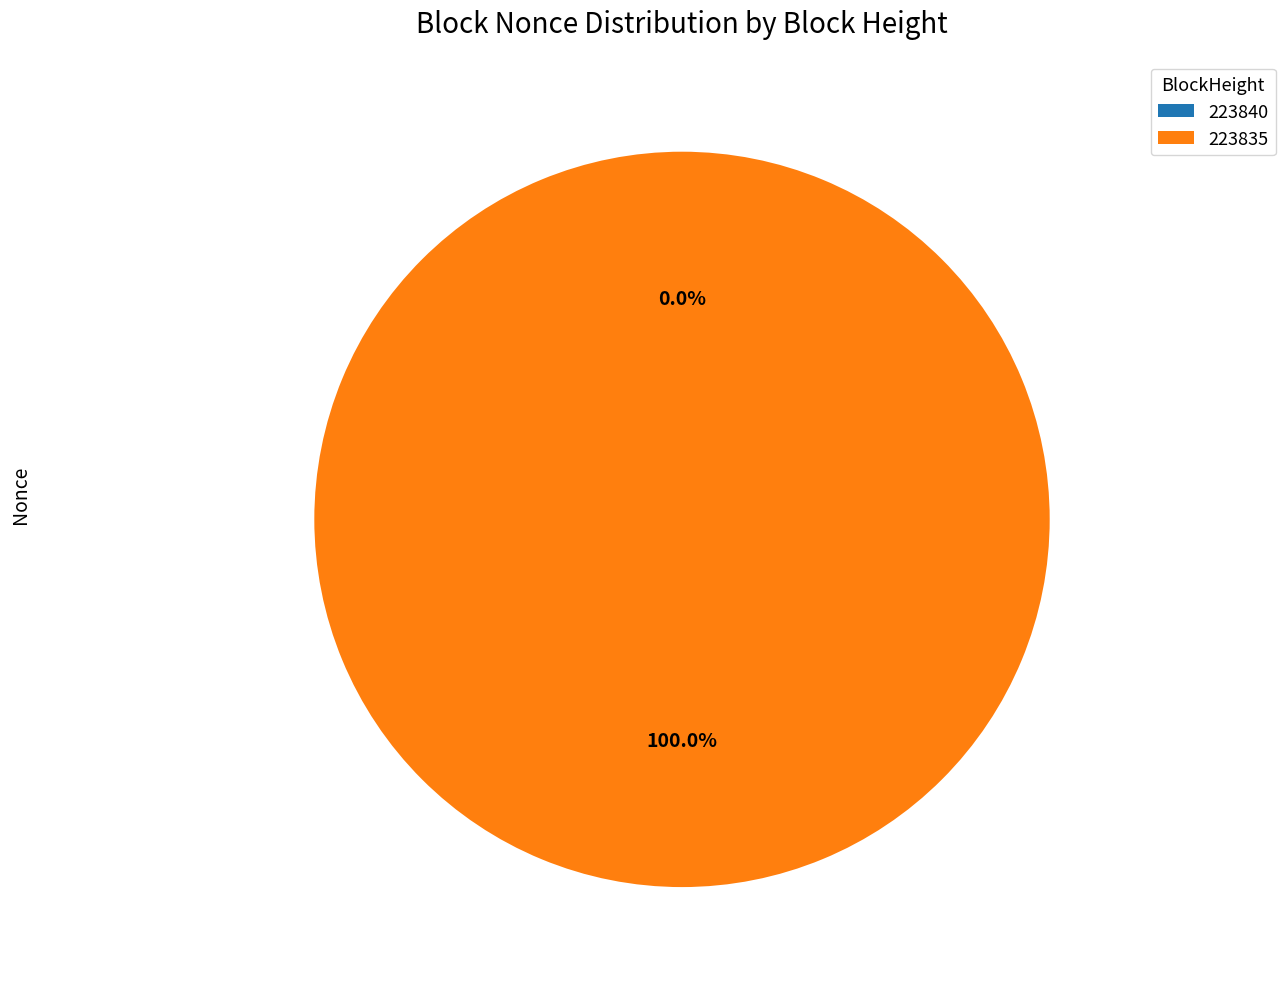

True or false: 223835 accounts for 100% of the total.

True